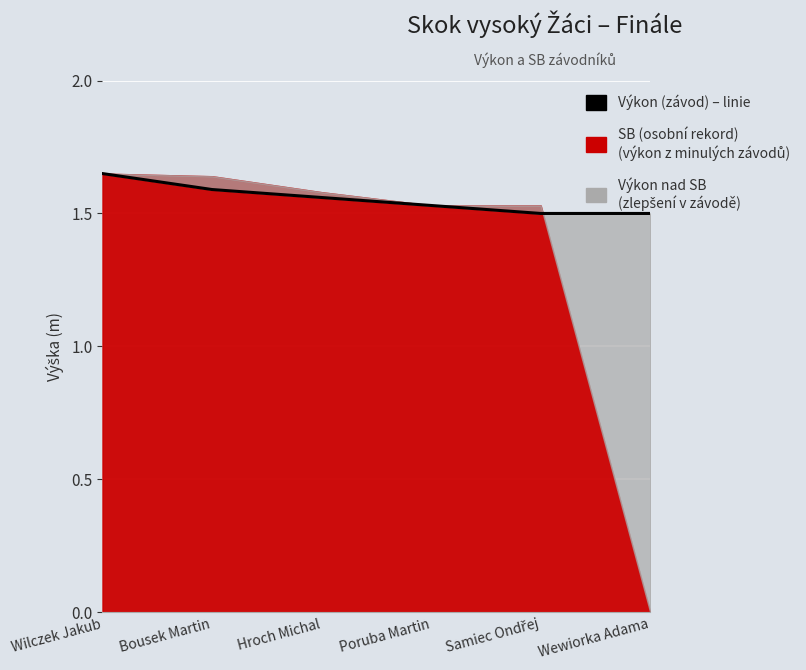

Rank the categories by value from highest to lowest.

Wilczek Jakub, Bousek Martin, Hroch Michal, Poruba Martin, Samiec Ondřej, Wewiorka Adama